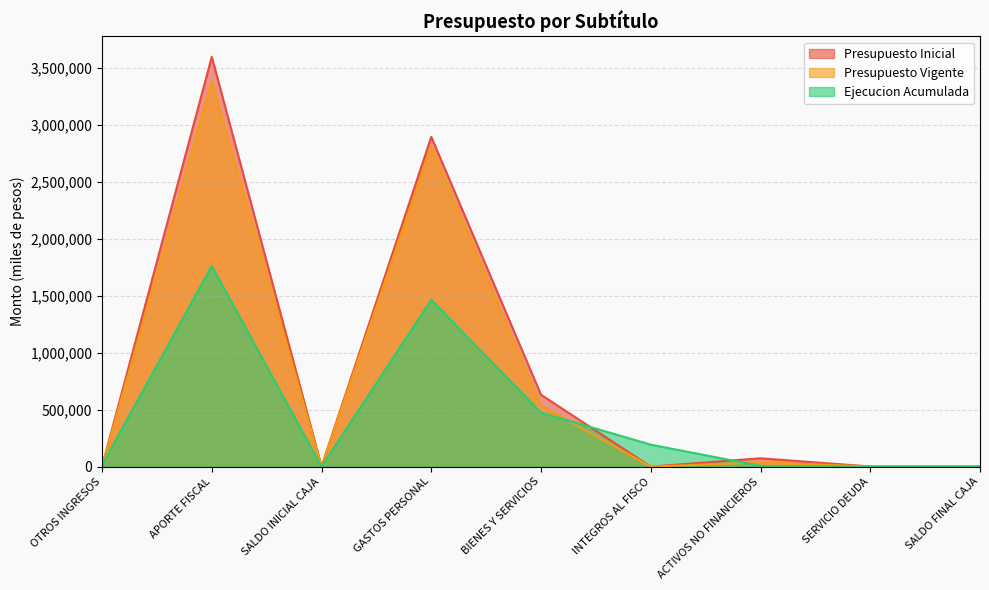

Is it true that Presupuesto Vigente equals 36989 at ACTIVOS NO FINANCIEROS?

True